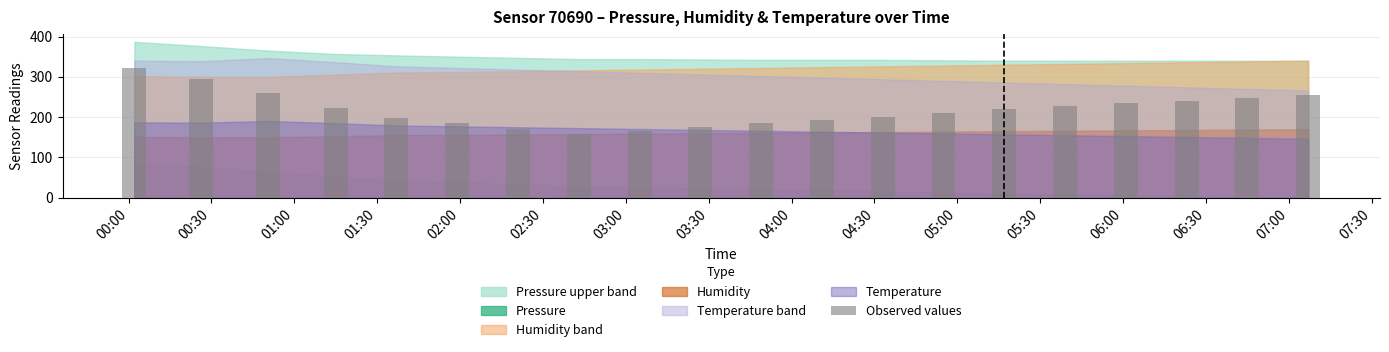

What is the value of the 17th bar from the left?

233.9